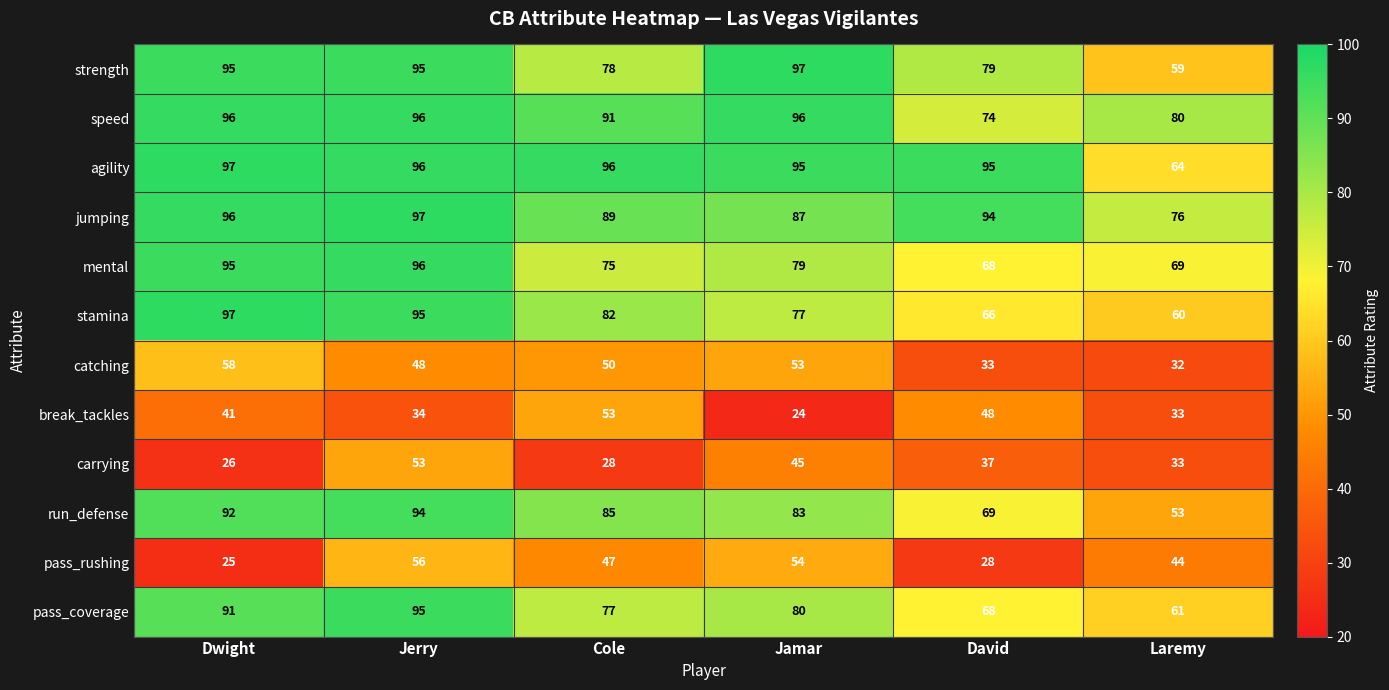

Rank the categories by mental value from highest to lowest.

Jerry, Dwight, Jamar, Cole, Laremy, David